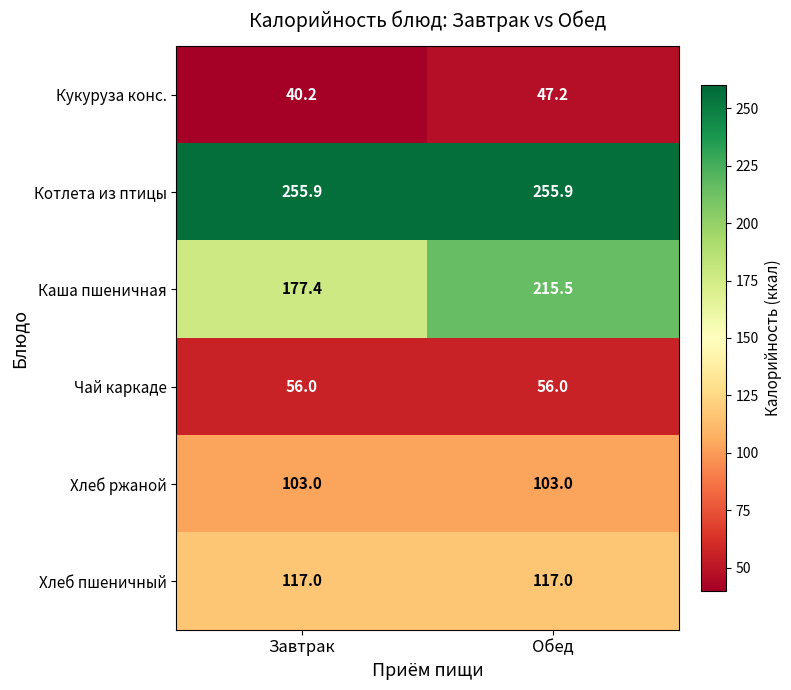

Reading left to right, transcribe all the data shown in this chart.

Кукуруза конс.: Завтрак=40.2	Обед=47.2
Котлета из птицы: Завтрак=255.9	Обед=255.9
Каша пшеничная: Завтрак=177.4	Обед=215.5
Чай каркаде: Завтрак=56.0	Обед=56.0
Хлеб ржаной: Завтрак=103.0	Обед=103.0
Хлеб пшеничный: Завтрак=117.0	Обед=117.0